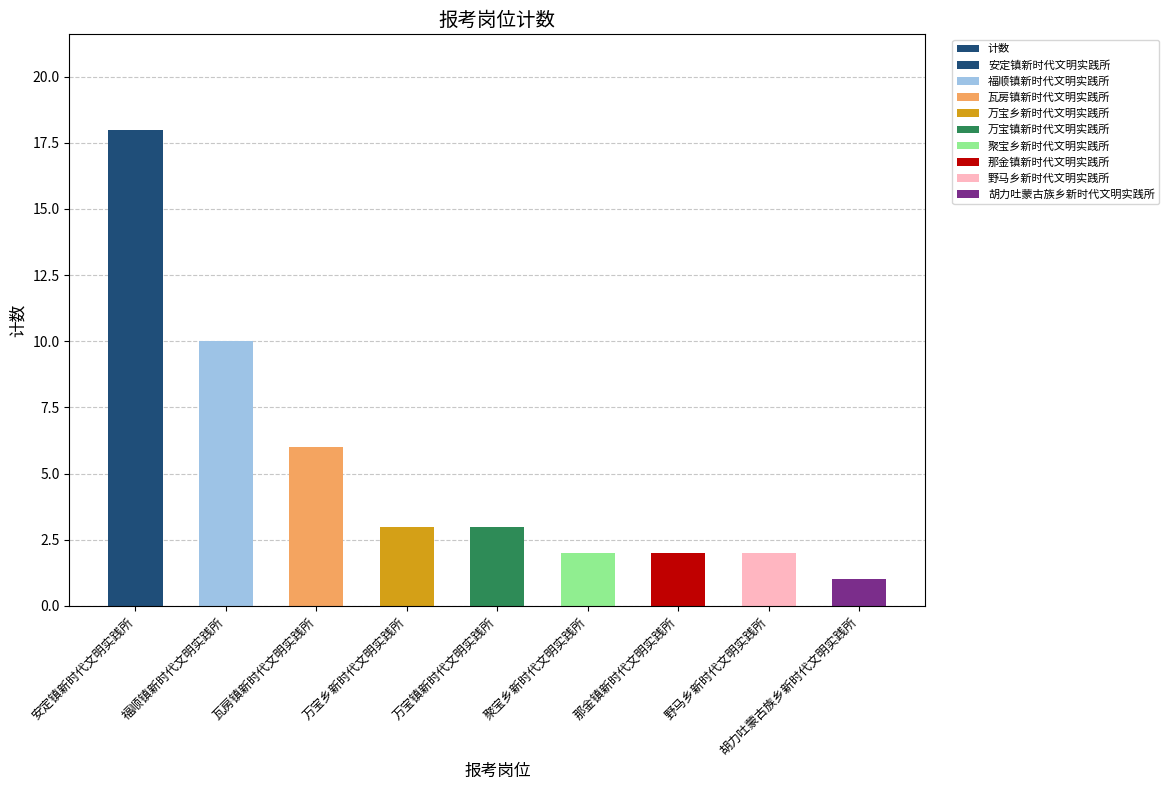

Reading right to left, transcribe all the data shown in this chart.

胡力吐蒙古族乡新时代文明实践所=1	野马乡新时代文明实践所=2	那金镇新时代文明实践所=2	聚宝乡新时代文明实践所=2	万宝镇新时代文明实践所=3	万宝乡新时代文明实践所=3	瓦房镇新时代文明实践所=6	福顺镇新时代文明实践所=10	安定镇新时代文明实践所=18